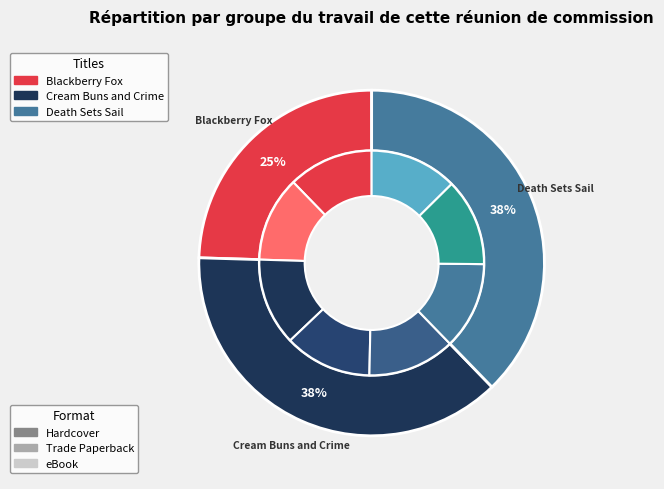

To the nearest percent, what is the combined percentage of Death Sets Sail (eBook) and Blackberry Fox (Hardcover)?

25%